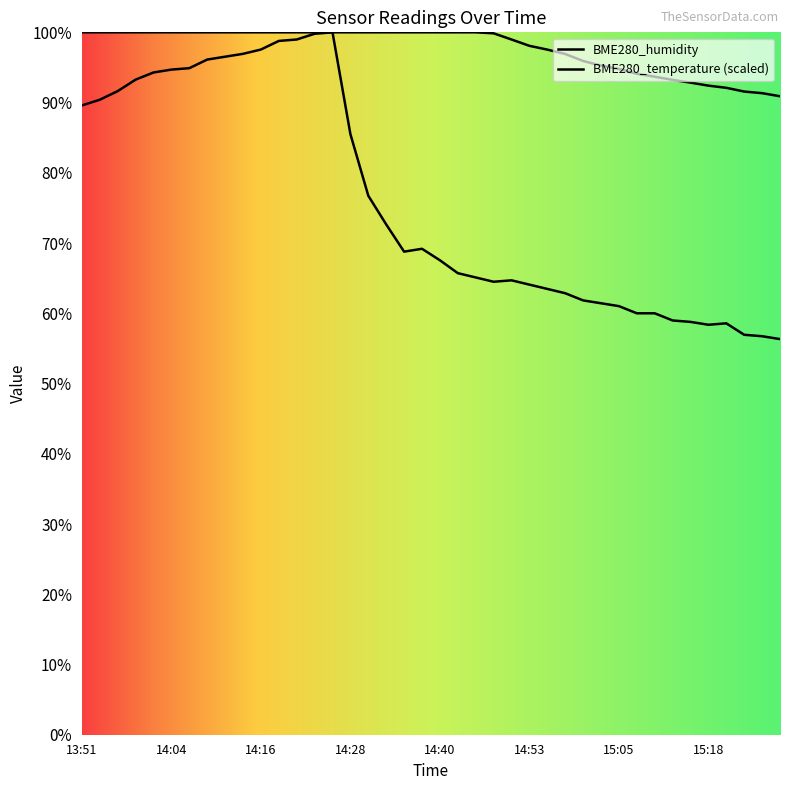

Which category has the highest value in the BME280_temperature series?

14:26